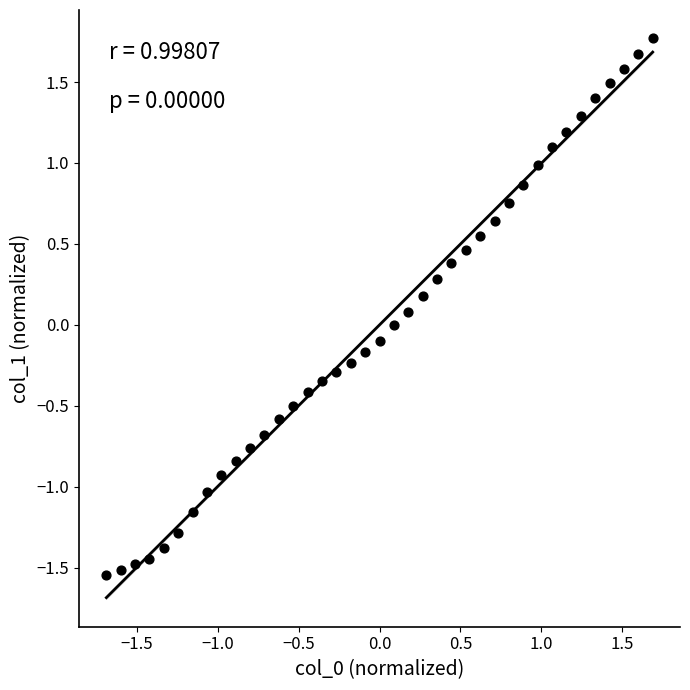

What is the range of Y values (max minus min)?

3.3